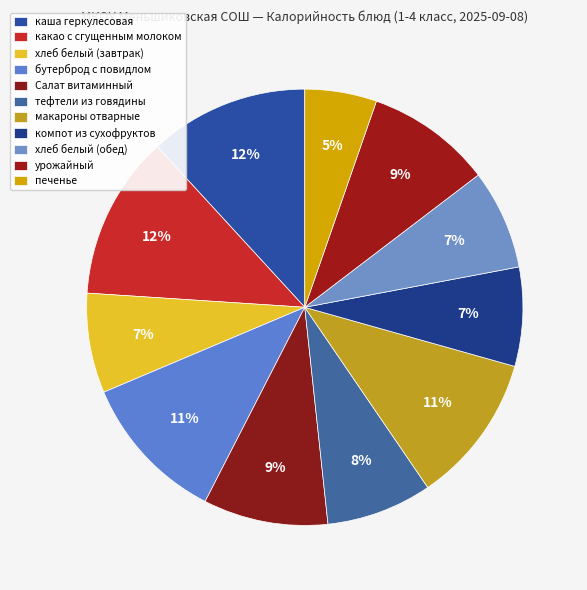

Is there any slice that represents more than half of the pie?

No